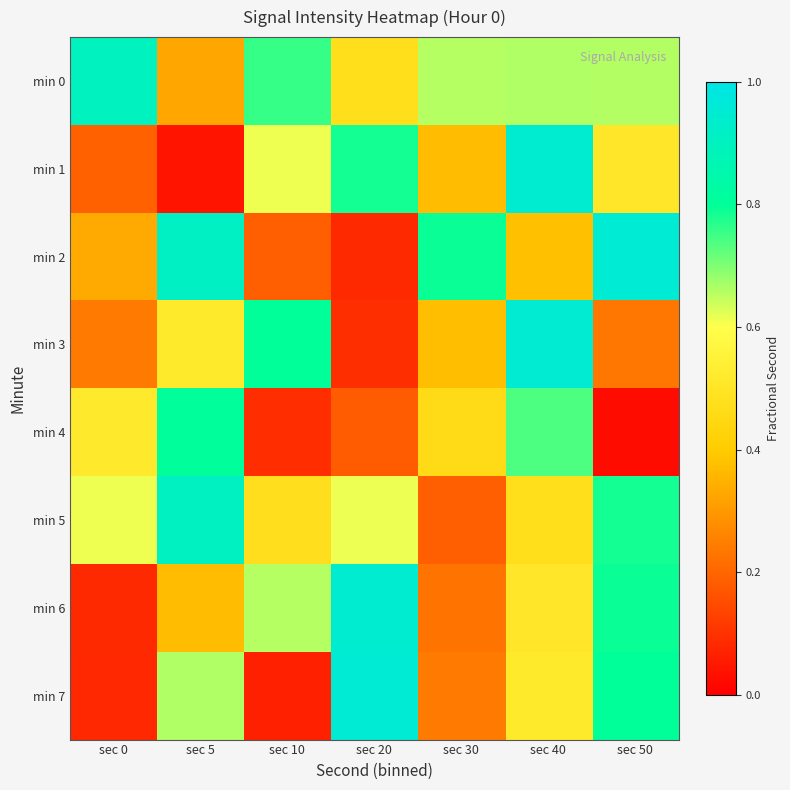

Reading left to right, transcribe all the data shown in this chart.

min 0: sec 0=0.9	sec 5=0.3	sec 10=0.8	sec 20=0.5	sec 30=0.7	sec 40=0.7	sec 50=0.7
min 1: sec 0=0.2	sec 5=0.0	sec 10=0.6	sec 20=0.8	sec 30=0.4	sec 40=0.9	sec 50=0.5
min 2: sec 0=0.3	sec 5=0.9	sec 10=0.2	sec 20=0.1	sec 30=0.8	sec 40=0.4	sec 50=1.0
min 3: sec 0=0.2	sec 5=0.5	sec 10=0.8	sec 20=0.1	sec 30=0.4	sec 40=0.9	sec 50=0.2
min 4: sec 0=0.5	sec 5=0.8	sec 10=0.1	sec 20=0.2	sec 30=0.5	sec 40=0.7	sec 50=0.0
min 5: sec 0=0.6	sec 5=0.9	sec 10=0.5	sec 20=0.6	sec 30=0.2	sec 40=0.5	sec 50=0.8
min 6: sec 0=0.1	sec 5=0.4	sec 10=0.7	sec 20=0.9	sec 30=0.2	sec 40=0.5	sec 50=0.8
min 7: sec 0=0.1	sec 5=0.7	sec 10=0.1	sec 20=1.0	sec 30=0.2	sec 40=0.5	sec 50=0.8